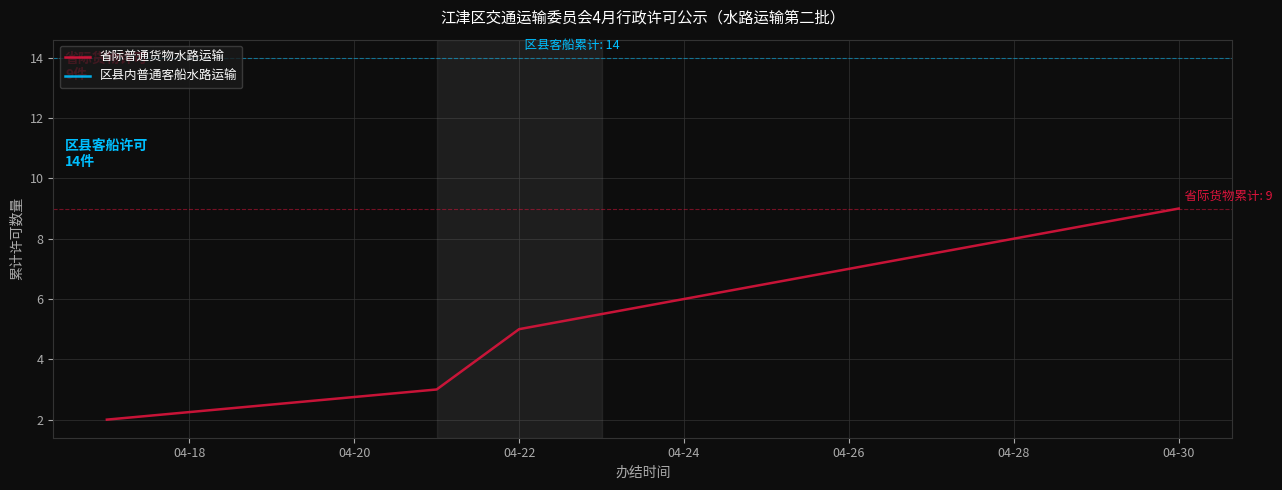

What is the difference between the maximum and minimum values?

7